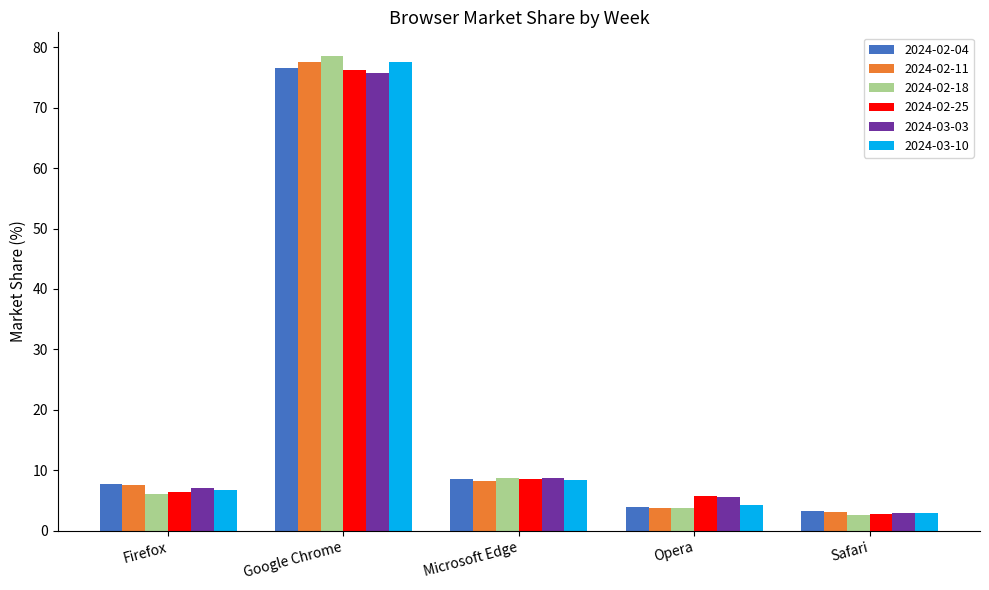

At which category is the sum across all series the highest?

Google Chrome